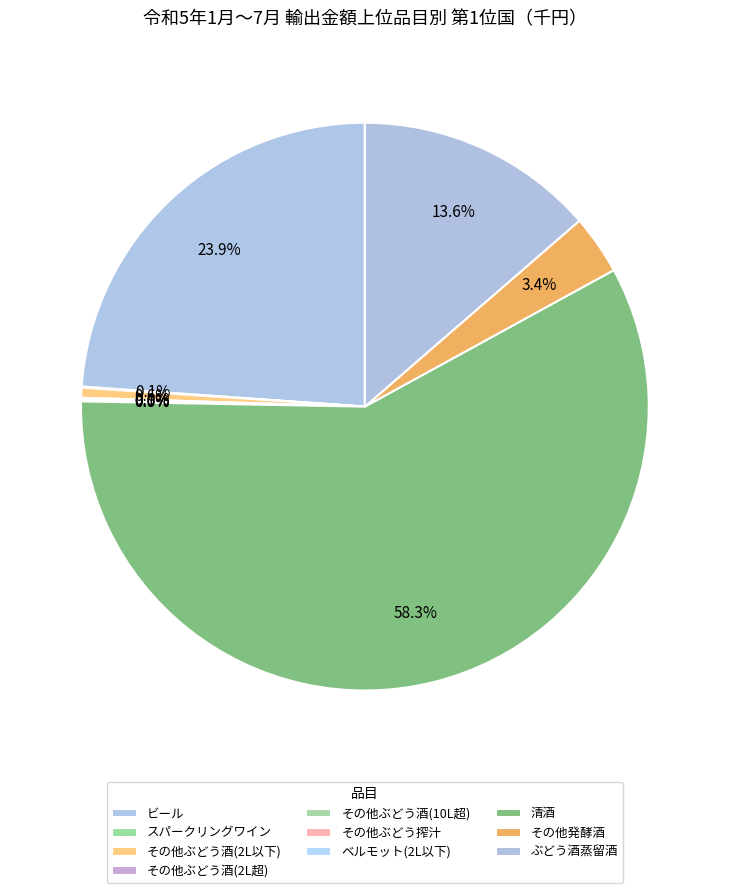

How many slices are in this pie chart?

10